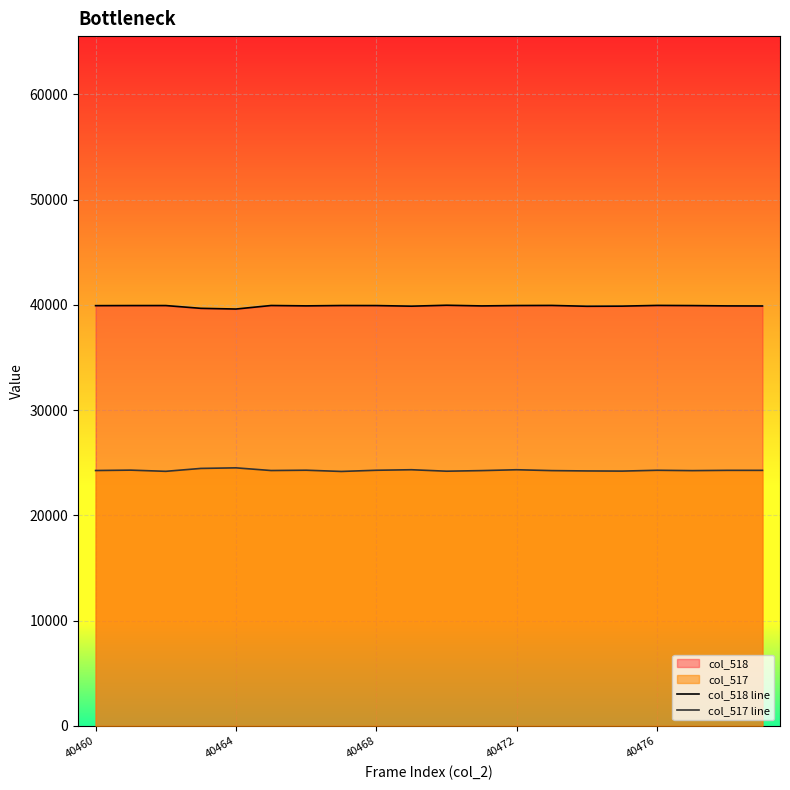

Which series has the largest range (max minus min)?

col_518 line